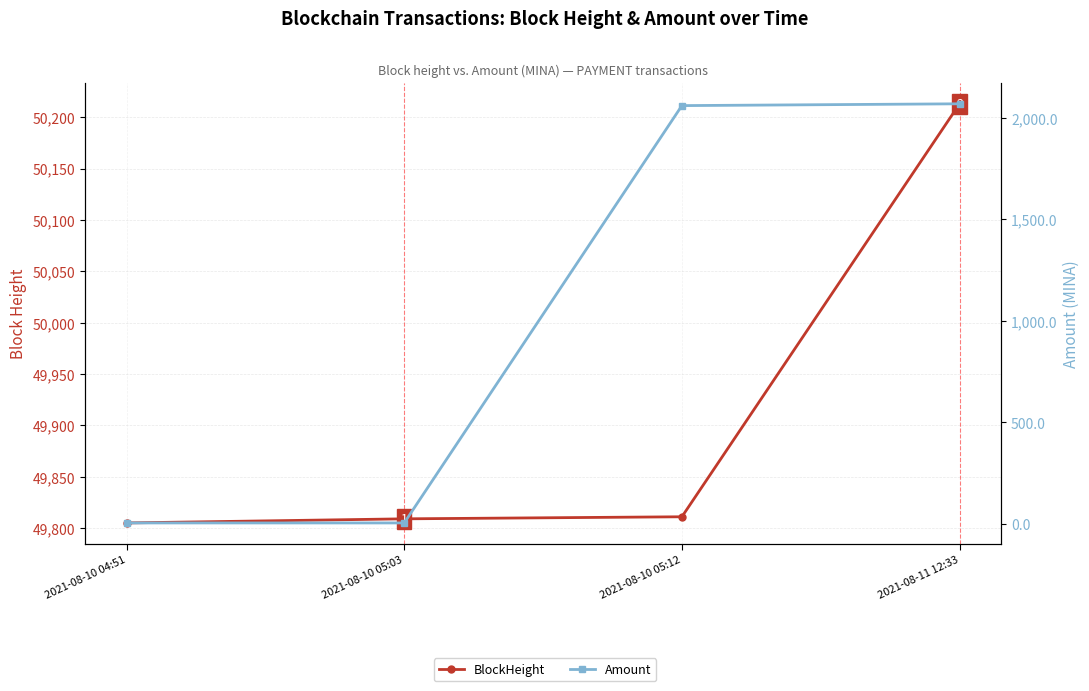

At which category is the sum across all series the highest?

2021-08-11 12:33